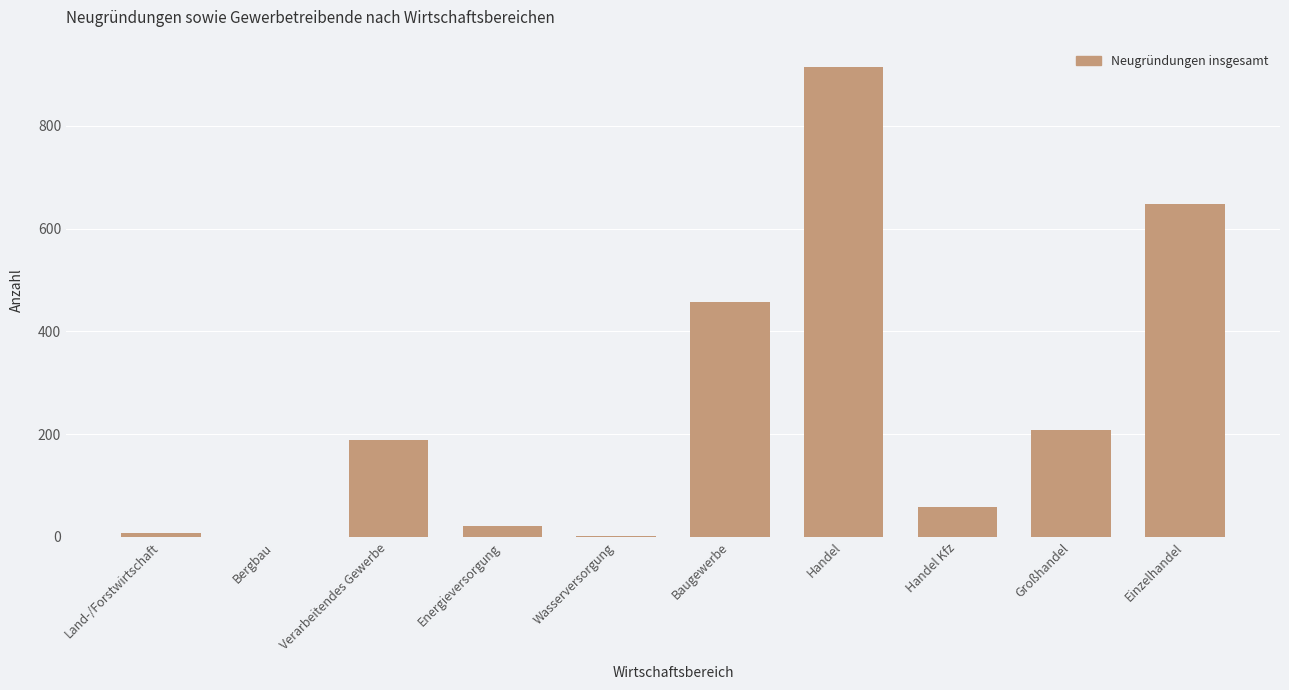

What is the change in value from Verarbeitendes Gewerbe to Energieversorgung?

-166